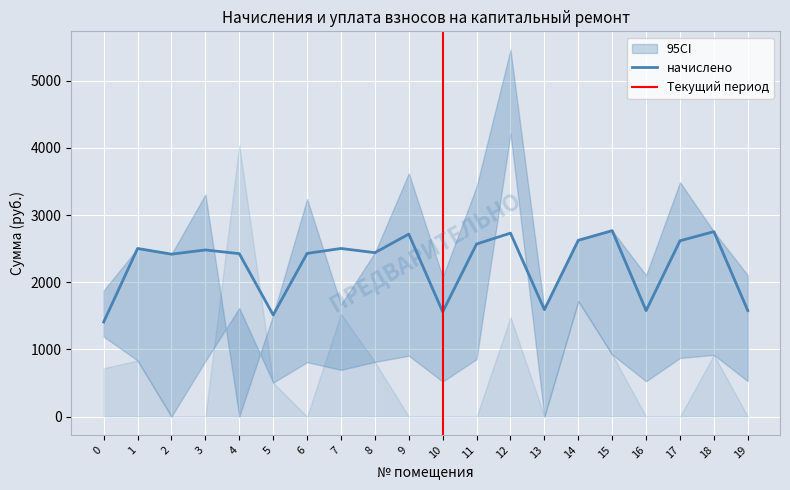

What is the difference between the maximum and minimum values in the начислено series?

1360.5